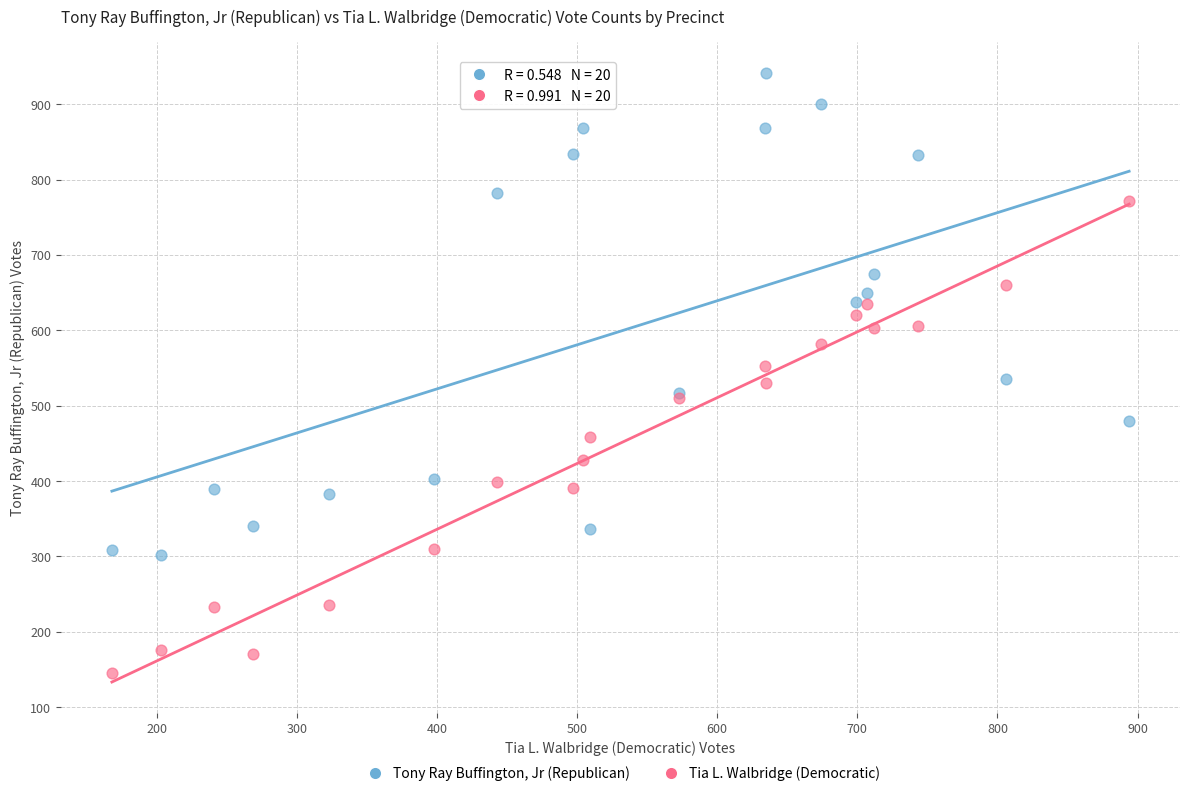

Which series contains the highest Y value?

Tony Ray Buffington, Jr (Republican)